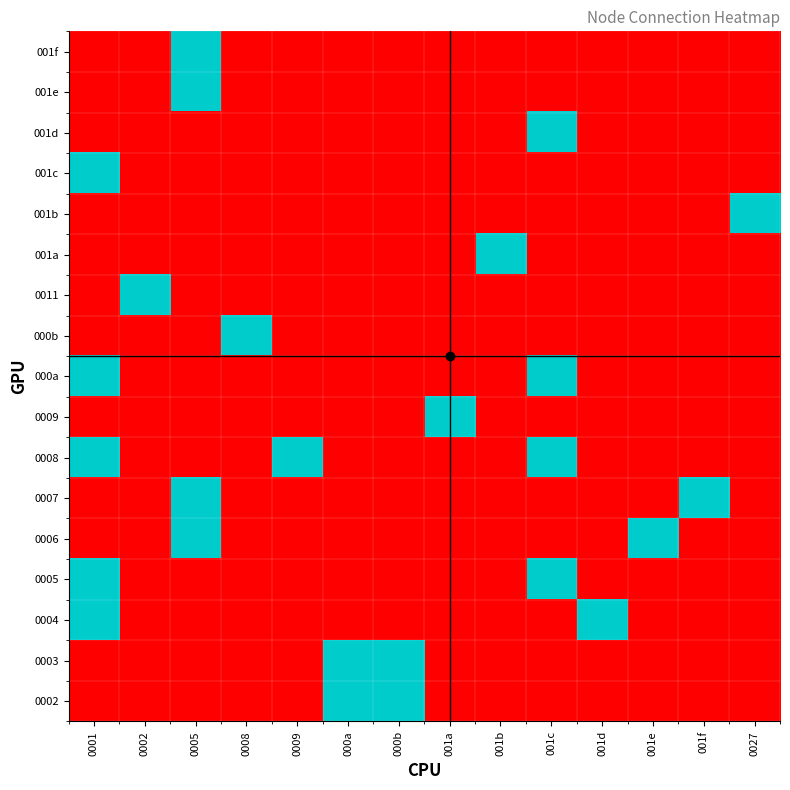

Rank the series by their maximum value, from highest to lowest.

0002, 0003, 0004, 0005, 0006, 0007, 0008, 0009, 000a, 000b, 0011, 001a, 001b, 001c, 001d, 001e, 001f